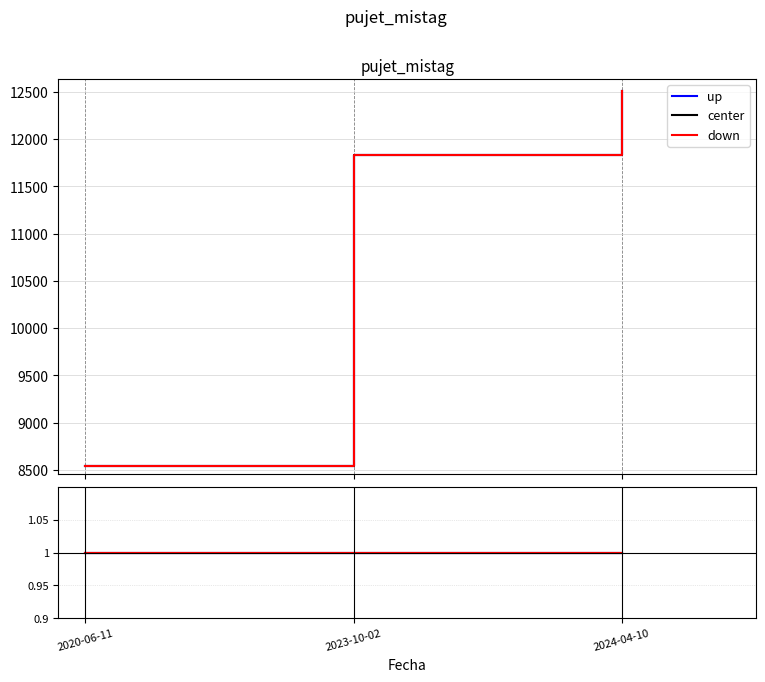

Which series has the largest total across all categories?

up